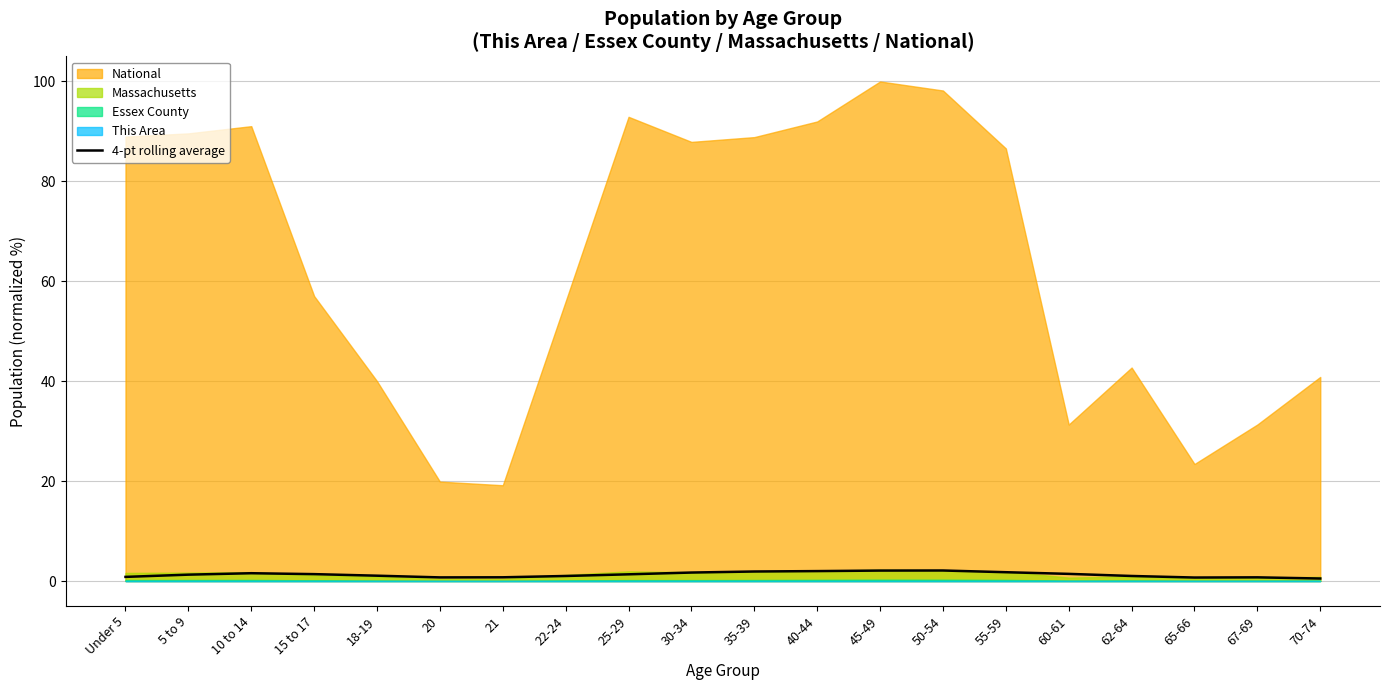

Is it true that 4-pt rolling average equals 2.0 at 40-44?

True